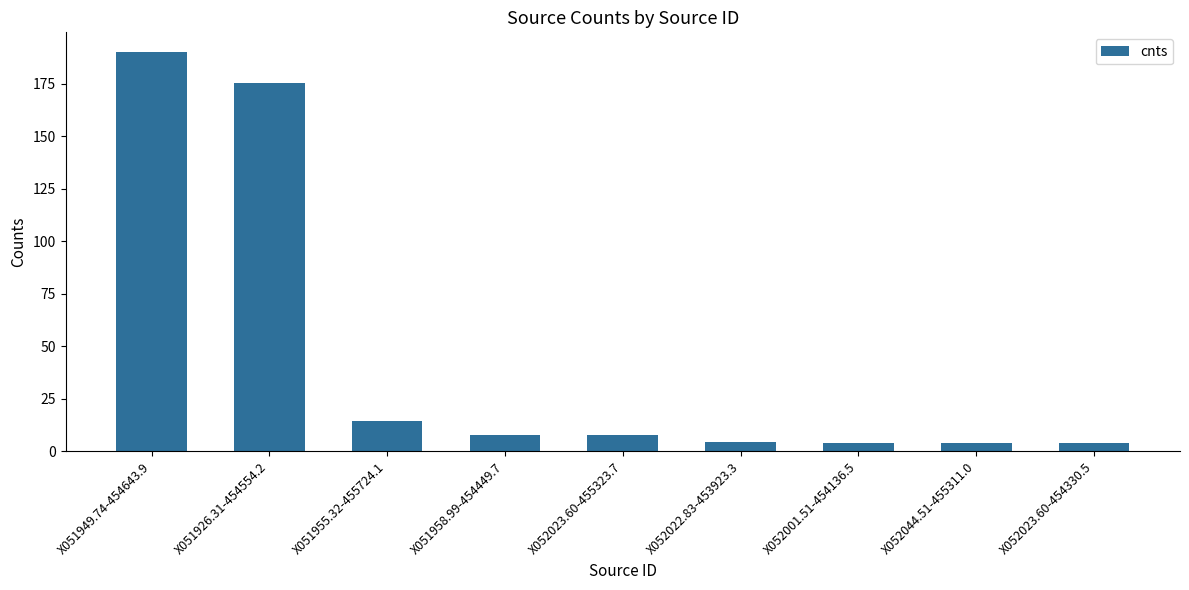

What is the label of the 6th bar from the left?

X052022.83-453923.3